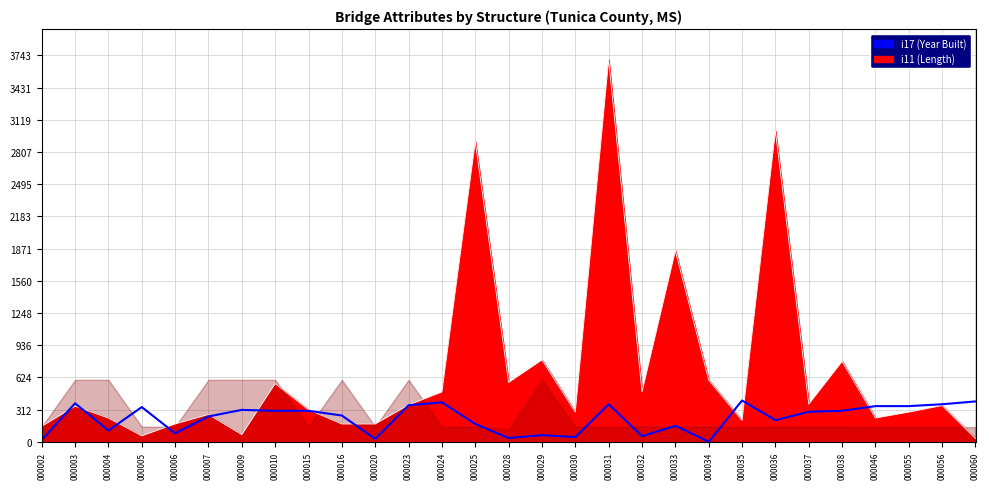

Which has a higher value, 000024 or 000029?

000024